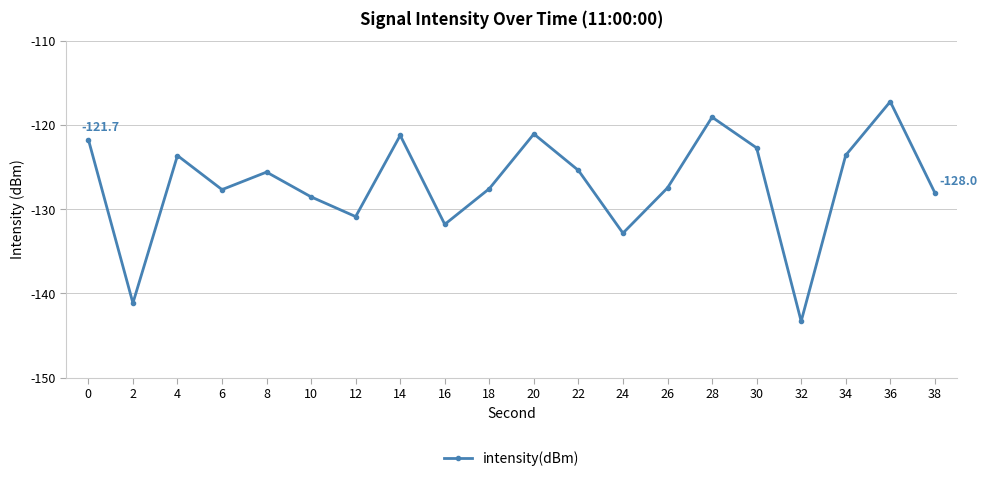

How many interior local valleys (lower than both neighbors) does the data have?

6